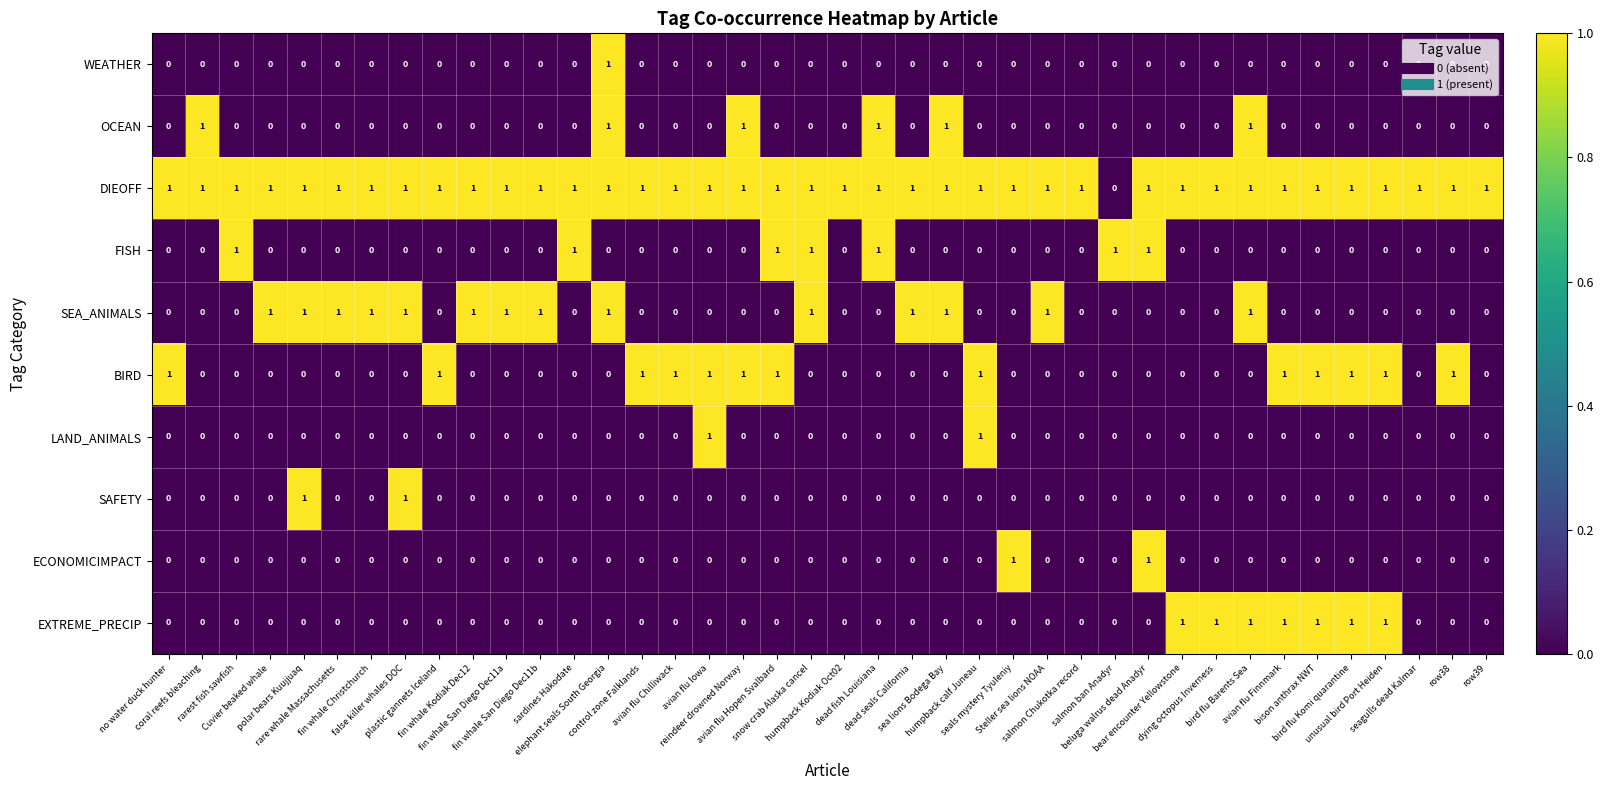

How many ECONOMICIMPACT values are between 0 and 1?

40